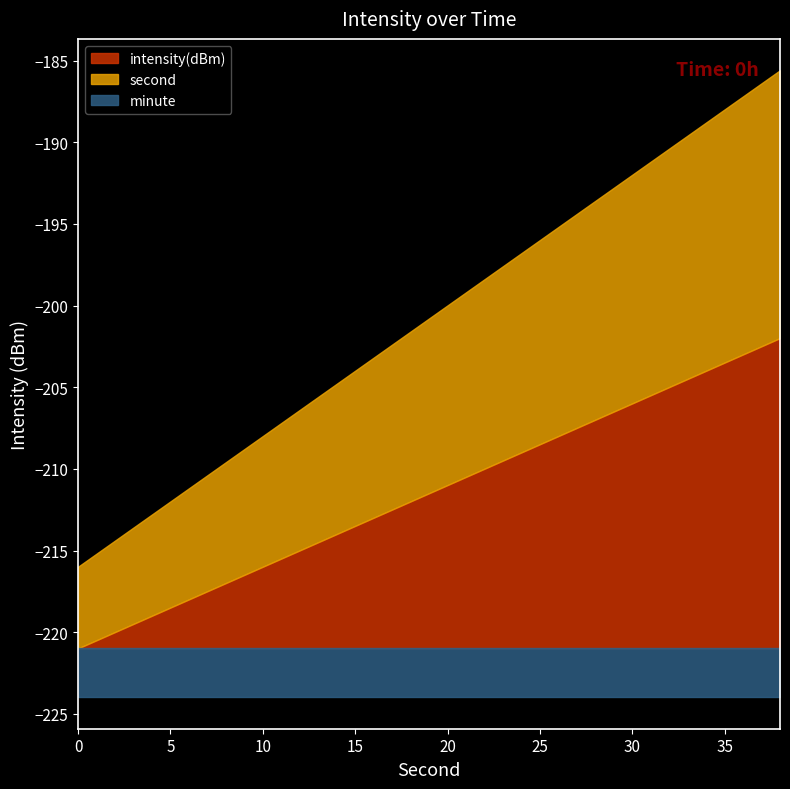

Which series has the largest range (max minus min)?

second